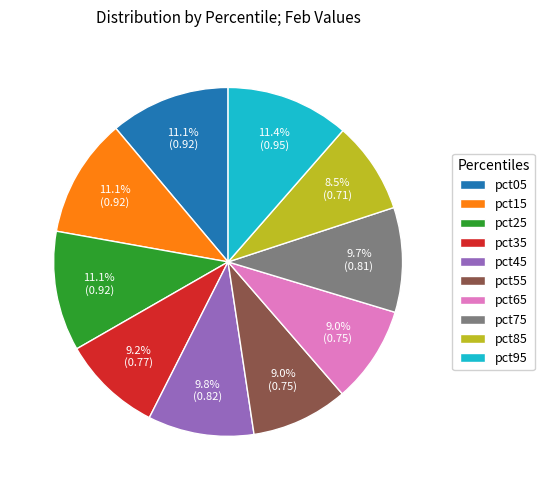

Is it true that pct35 is 16% of the pie?

False